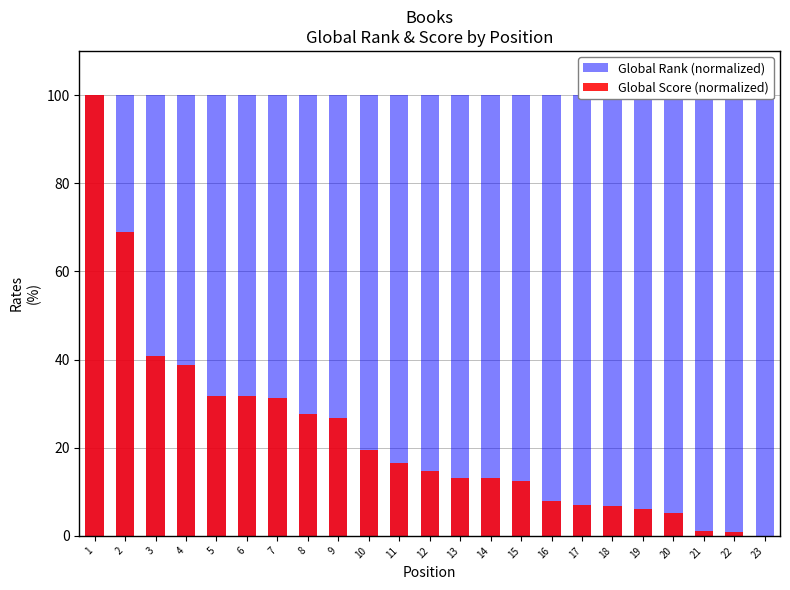

Are the bars horizontal?

No